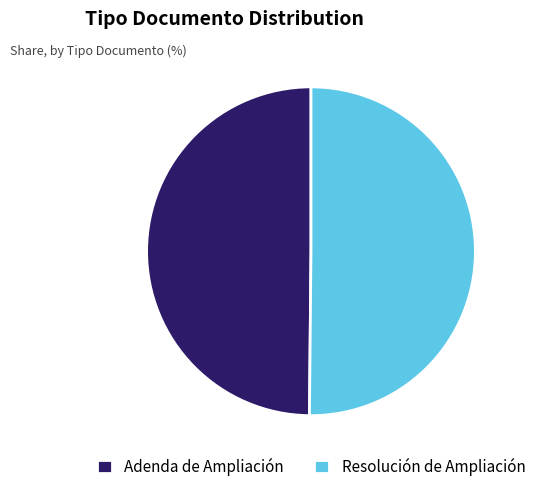

Approximately how many times larger is the value at Resolución de Ampliación compared to Adenda de Ampliación?

1.0